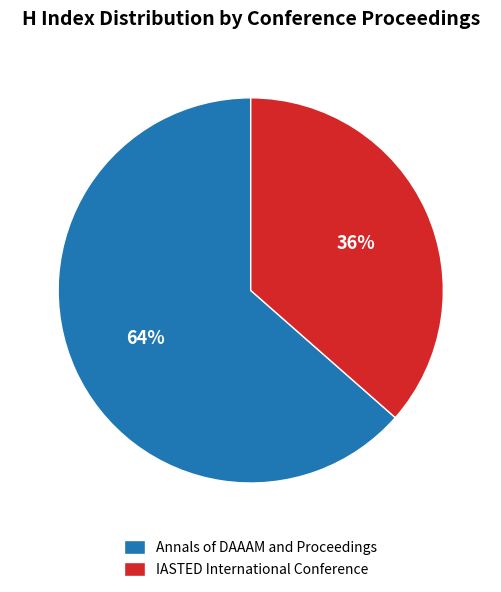

Which category accounts for the majority?

Annals of DAAAM and Proceedings